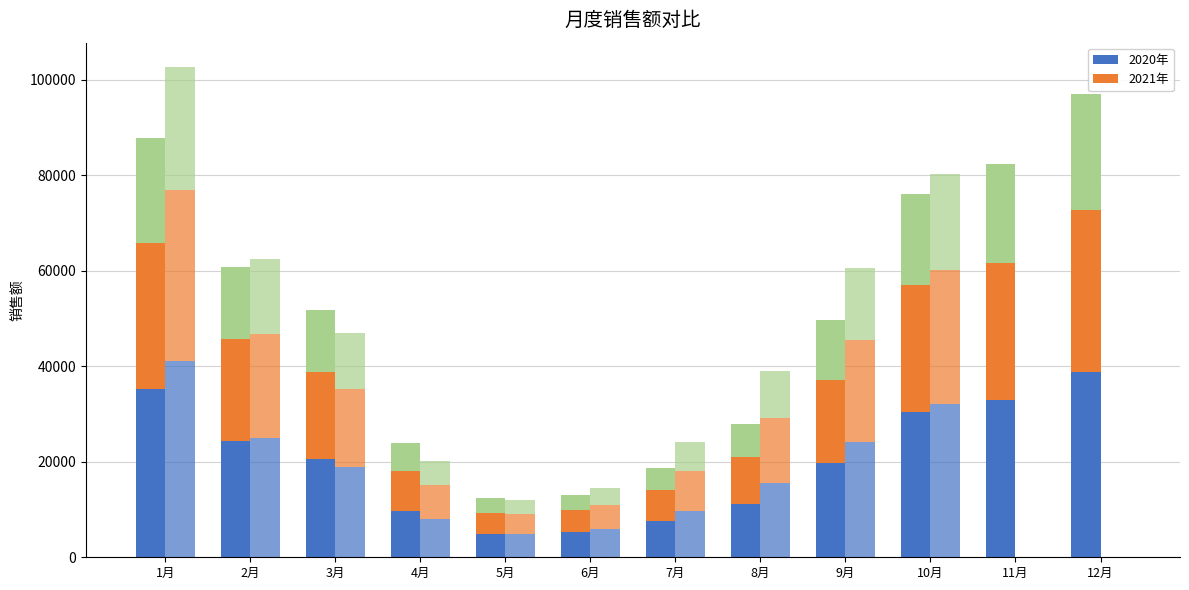

What is the total value across all series at 10月?

156371.0